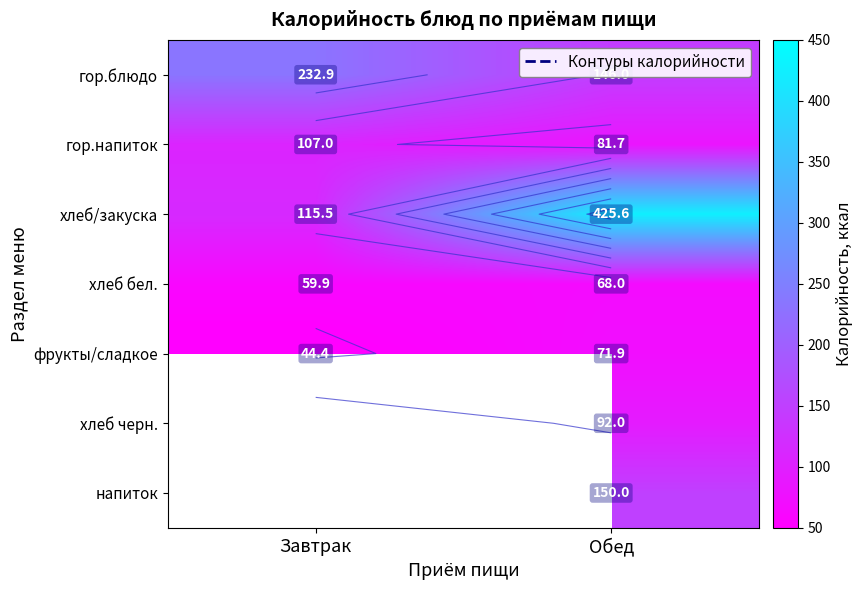

List the labels in order of напиток value, smallest first.

Завтрак, Обед